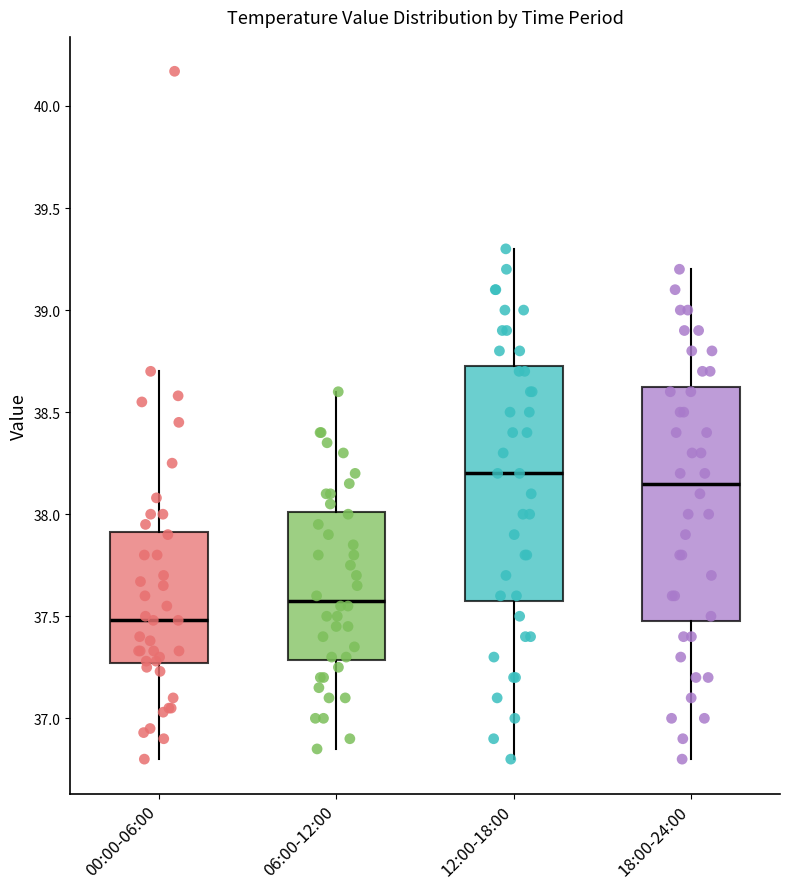

Reading left to right, read every box against the y-axis: the position of its median line, the range the box covers, and the ends of its whiskers. The values are not printed on the chart, so give them approximately, as read against the axis.

00:00-06:00: median 37.50, box 37.25 to 37.90, whiskers 36.80 to 38.70
06:00-12:00: median 37.60, box 37.30 to 38.00, whiskers 36.85 to 38.60
12:00-18:00: median 38.20, box 37.60 to 38.75, whiskers 36.80 to 39.30
18:00-24:00: median 38.15, box 37.50 to 38.65, whiskers 36.80 to 39.20